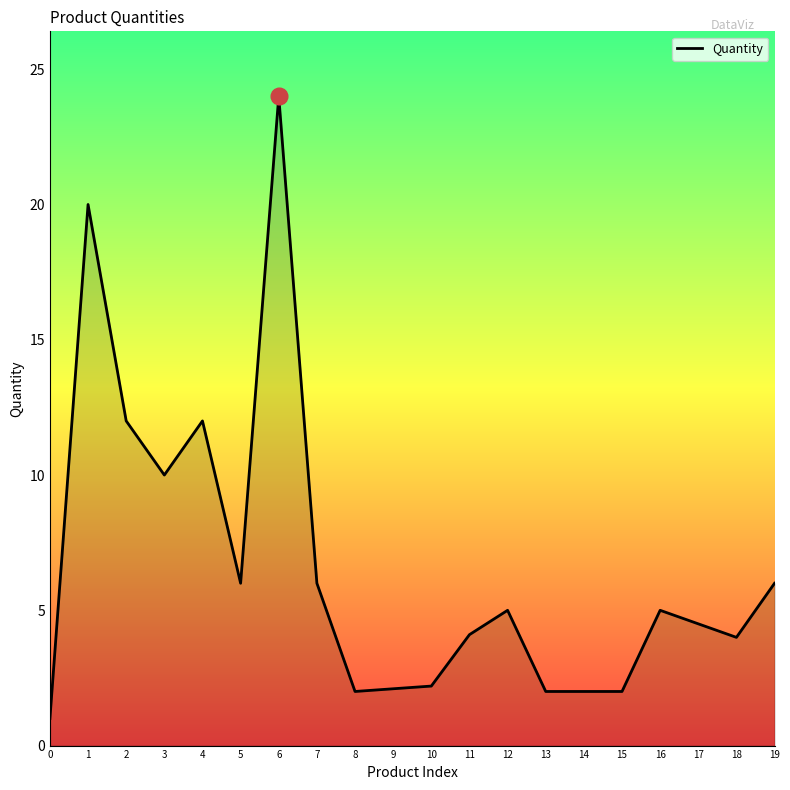

Which label corresponds to the largest value in the chart?

6